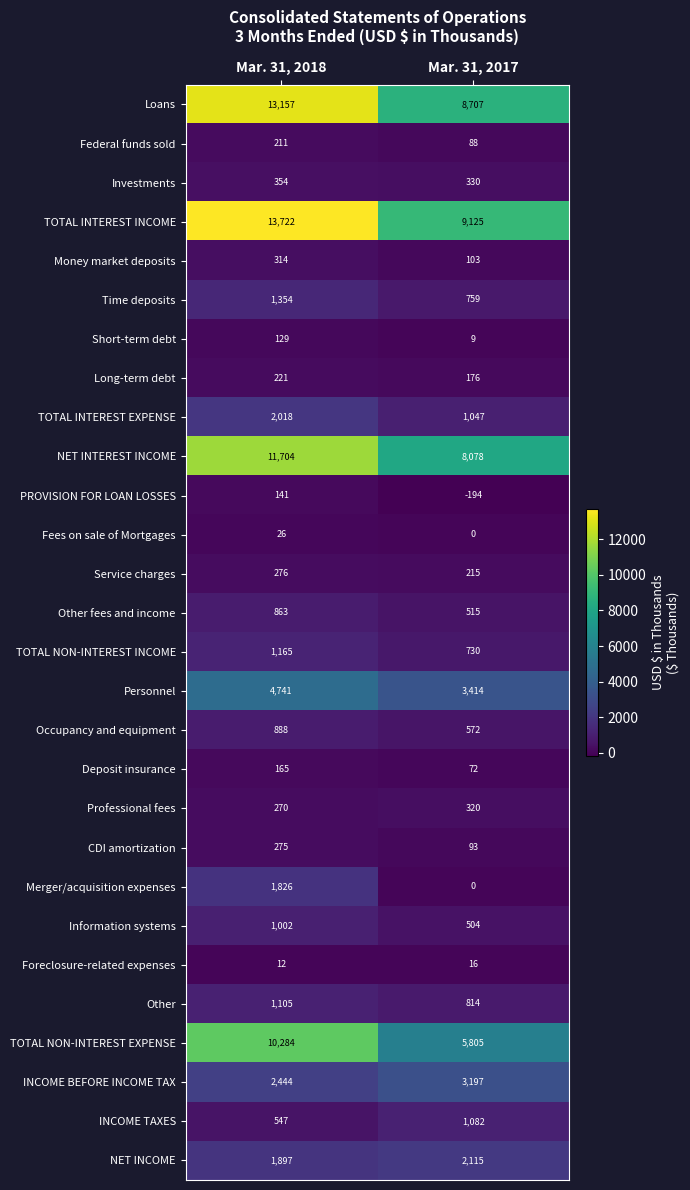

At Mar. 31, 2018, list the series in order from smallest to largest.

Foreclosure-related expenses, Fees on sale of Mortgages, Short-term debt, PROVISION FOR LOAN LOSSES, Deposit insurance, Federal funds sold, Long-term debt, Professional fees, CDI amortization, Service charges, Money market deposits, Investments, INCOME TAXES, Other fees and income, Occupancy and equipment, Information systems, Other, TOTAL NON-INTEREST INCOME, Time deposits, Merger/acquisition expenses, NET INCOME, TOTAL INTEREST EXPENSE, INCOME BEFORE INCOME TAX, Personnel, TOTAL NON-INTEREST EXPENSE, NET INTEREST INCOME, Loans, TOTAL INTEREST INCOME